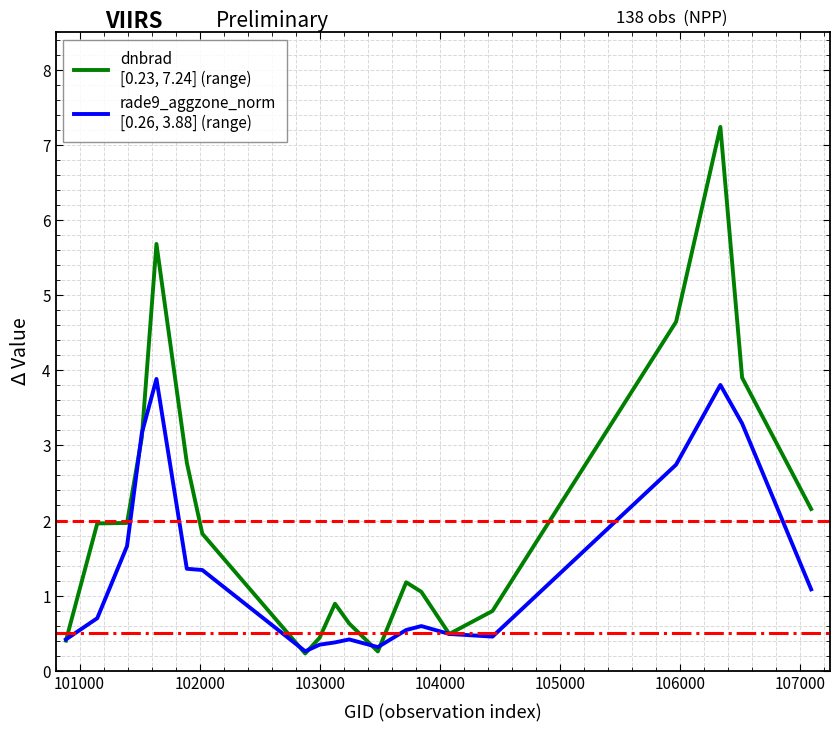

What is the maximum value shown in the chart?

7.2